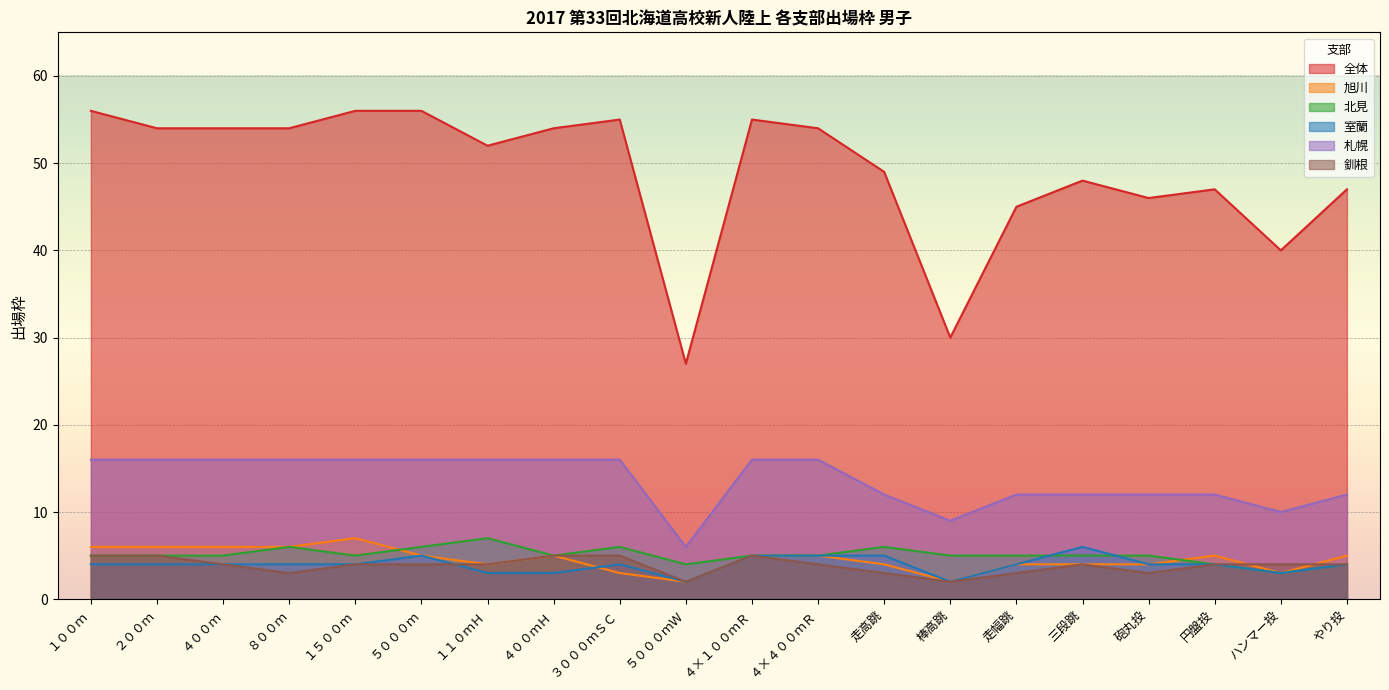

In 釧根, how many points are lower than both neighbors (excluding endpoints)?

4